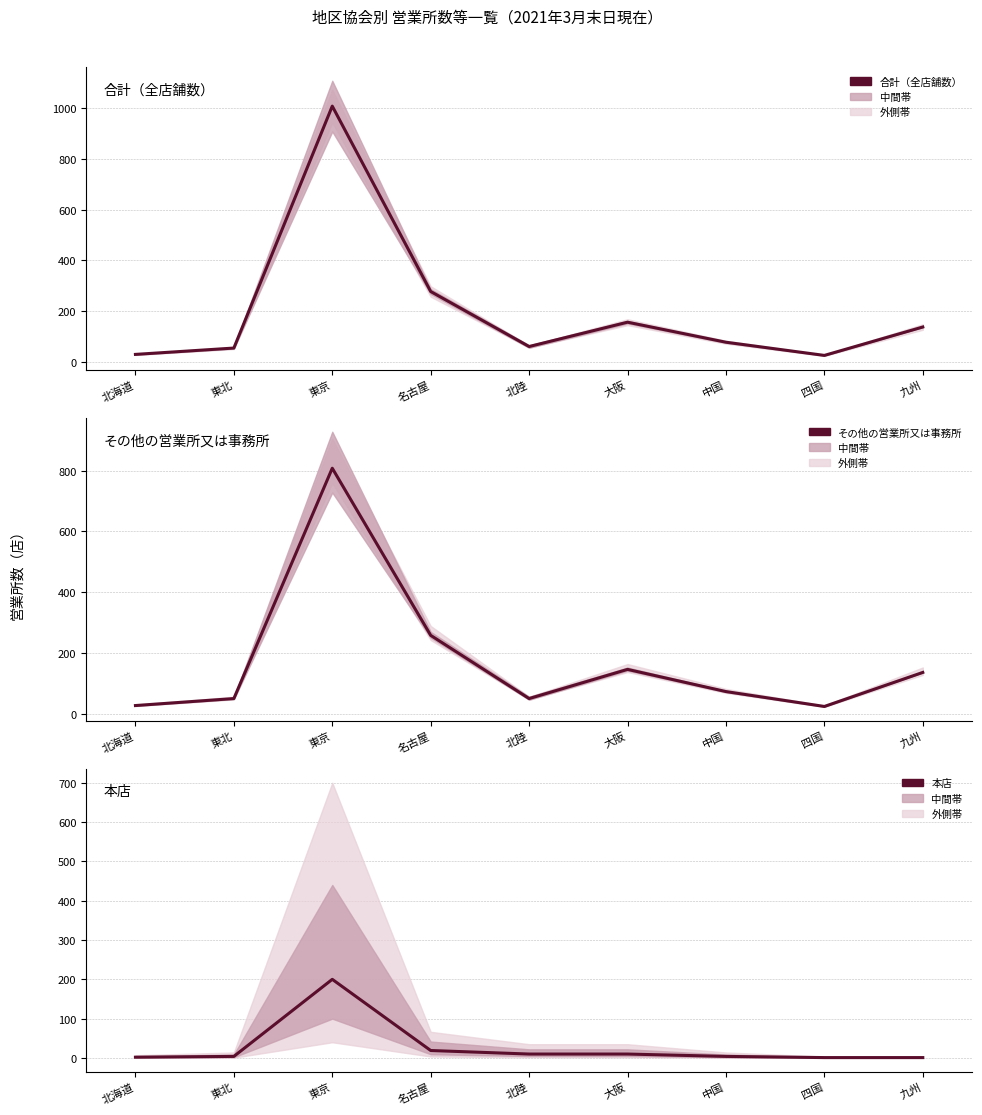

List the series in order of their peak value, highest first.

合計（全店舗数）, その他の営業所又は事務所, 本店